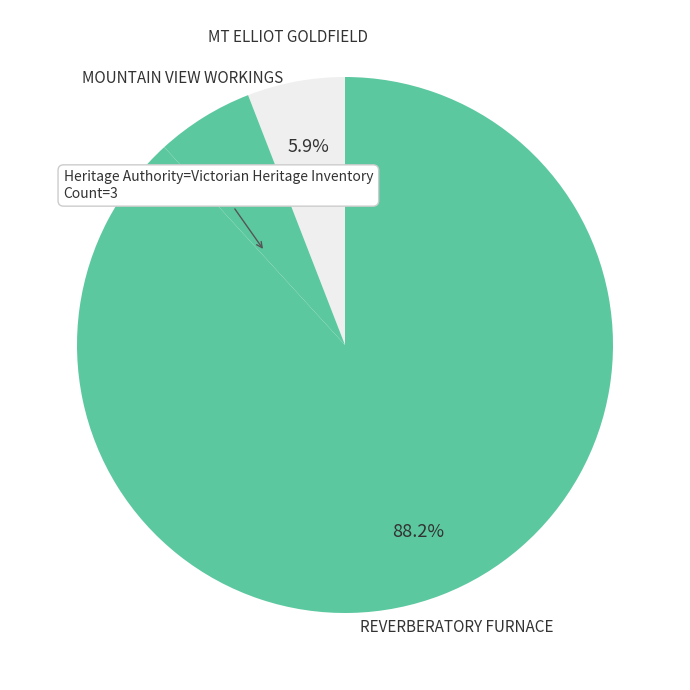

Is there a majority slice in this chart?

Yes